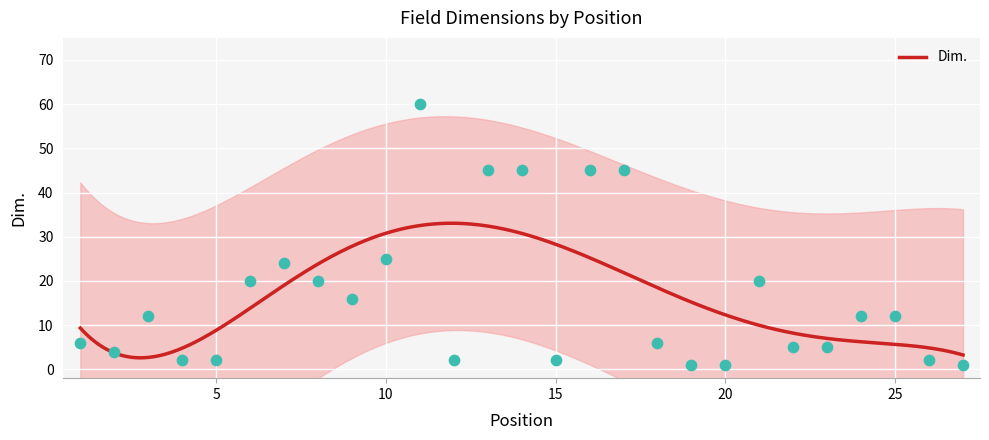

What is the ratio of the value at 20 to the value at 23?

0.2